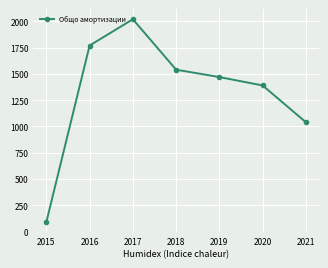

Does the chart display data point markers on the line(s)?

Yes